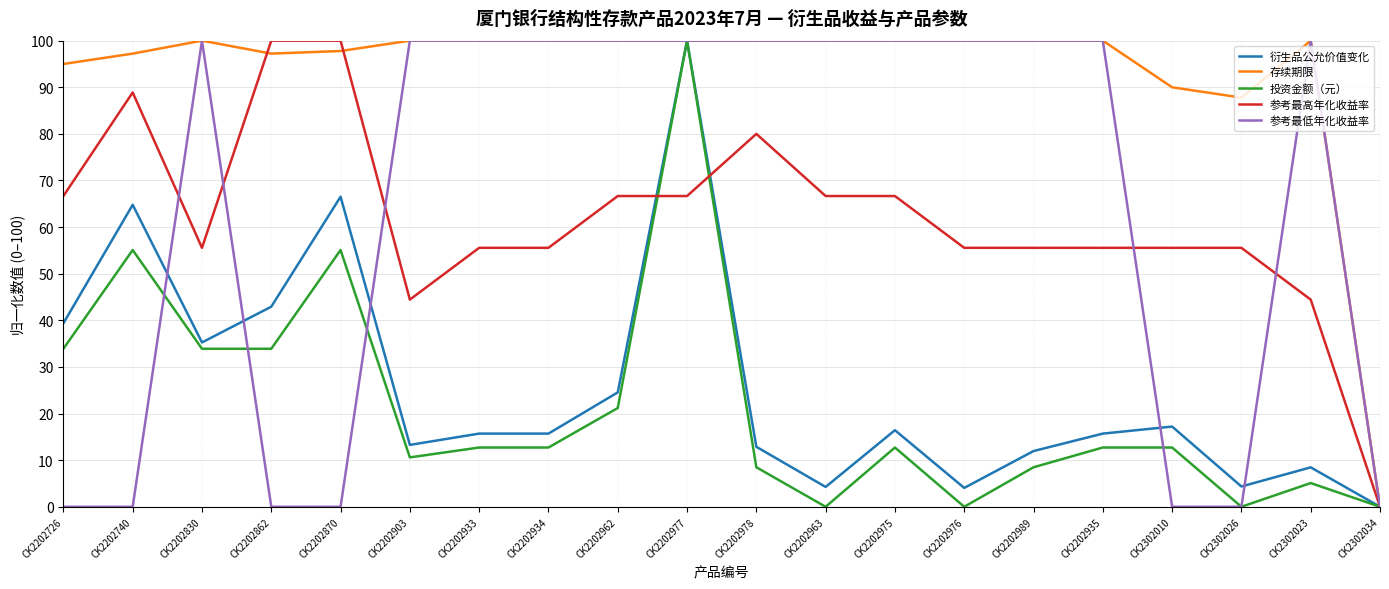

Which series has the largest total across all categories?

存续期限